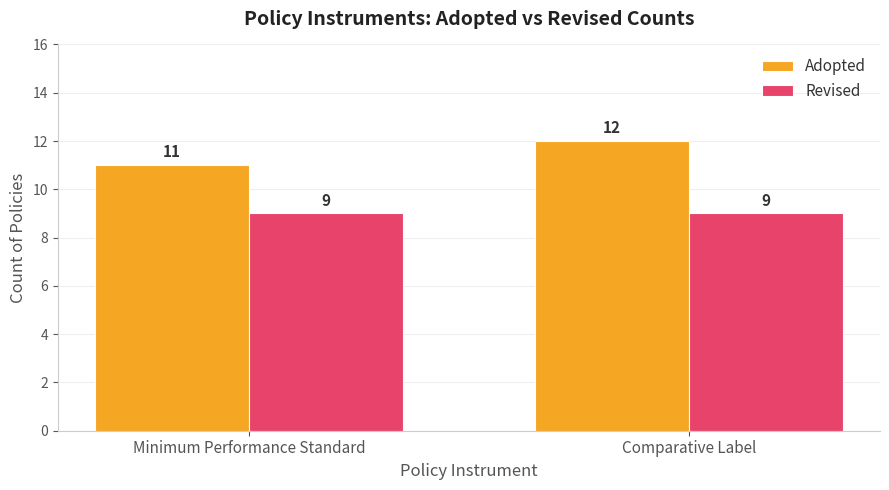

What is the difference between the Adopted values at Minimum Performance Standard and Comparative Label?

1